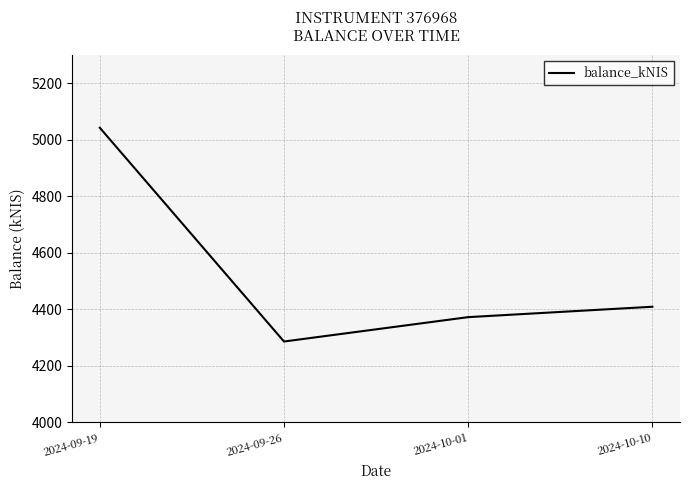

What is the average value?

4527.4